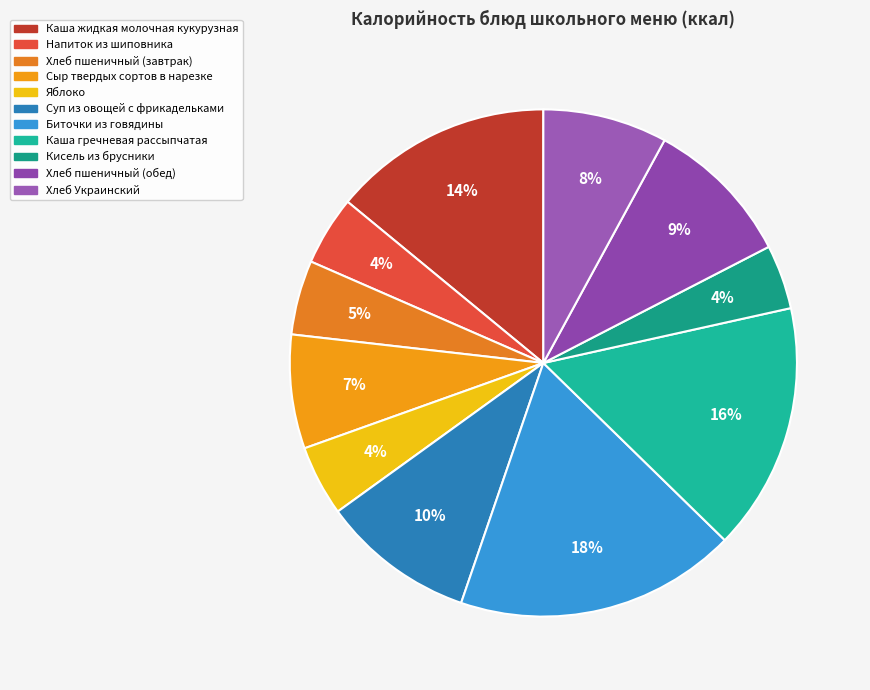

To the nearest percent, what percentage of the pie is Яблоко?

4%